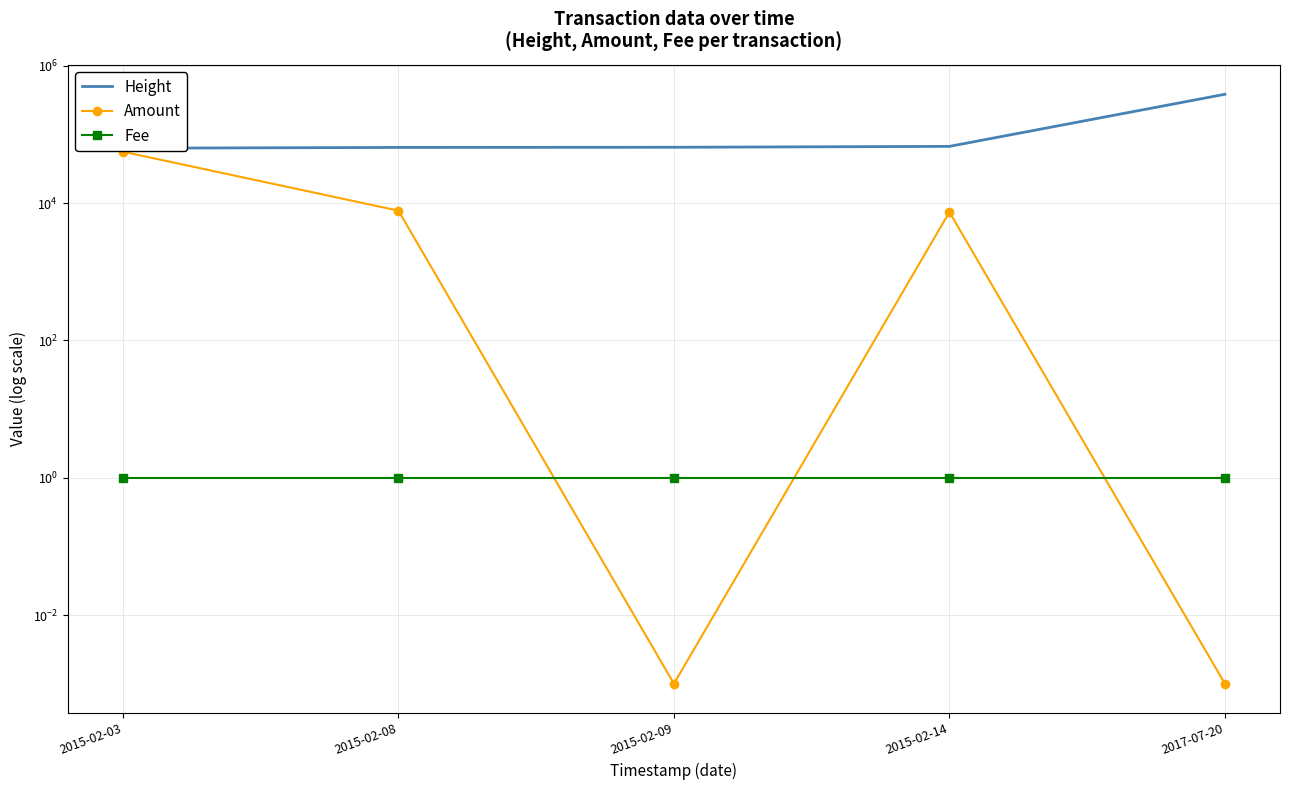

Between 2015-02-03 and 2015-02-08, which series saw the biggest shift?

Amount